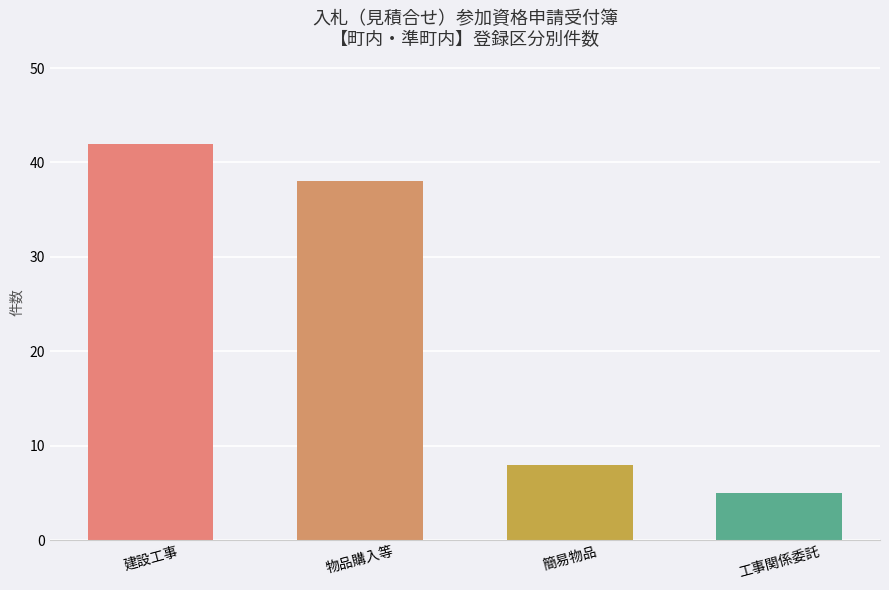

The chart shows a value of 8 at 簡易物品. True or false?

True